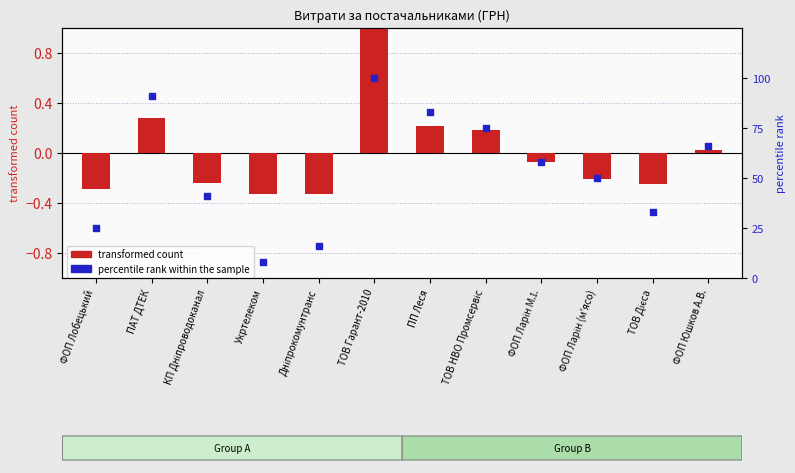

Which series contains the lowest Y value?

transformed count